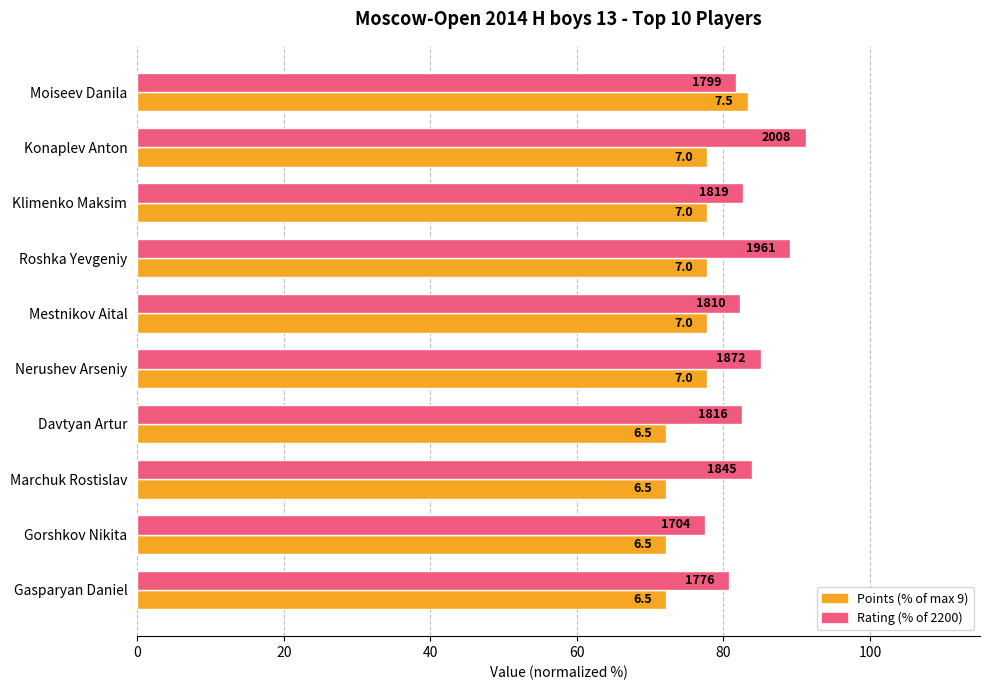

What is the highest value of the Points (% of max 9) series?

83.3